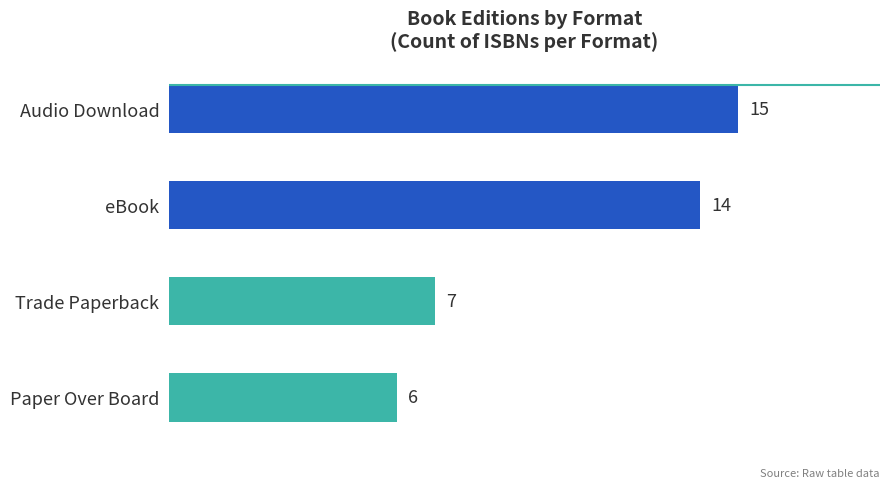

At which label is the value closest to 10?

Trade Paperback